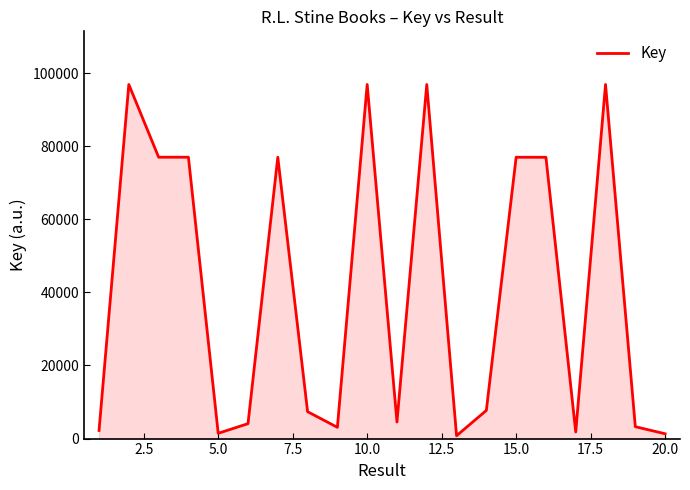

What is the difference between the maximum and second lowest values?

95584